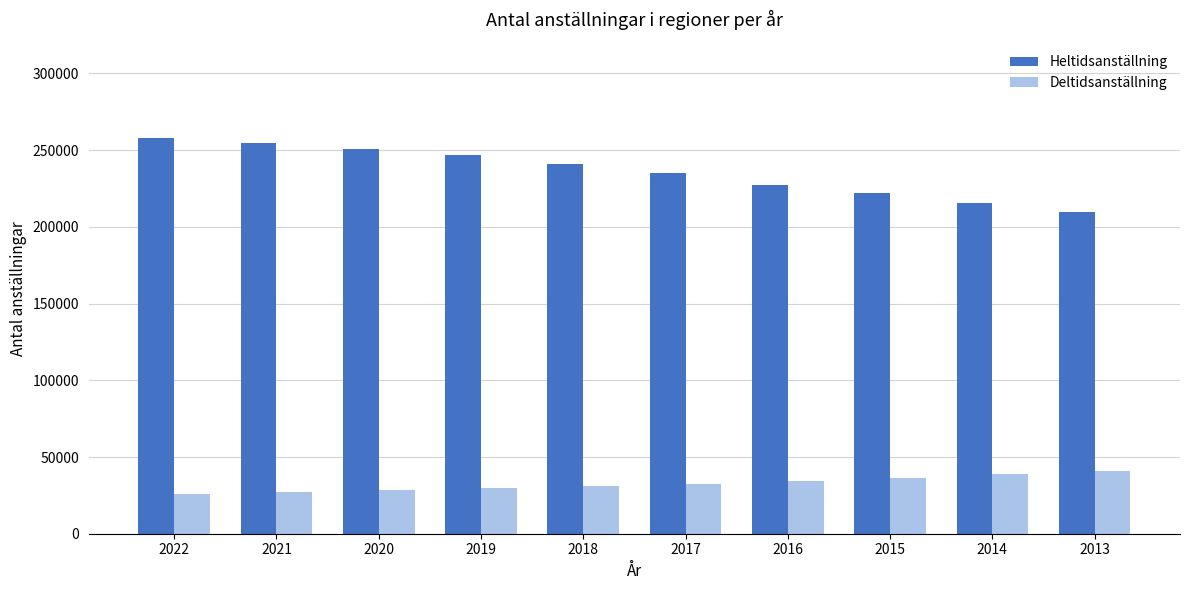

What is the value of the Deltidsanställning bar at the 1st from the left?

25787